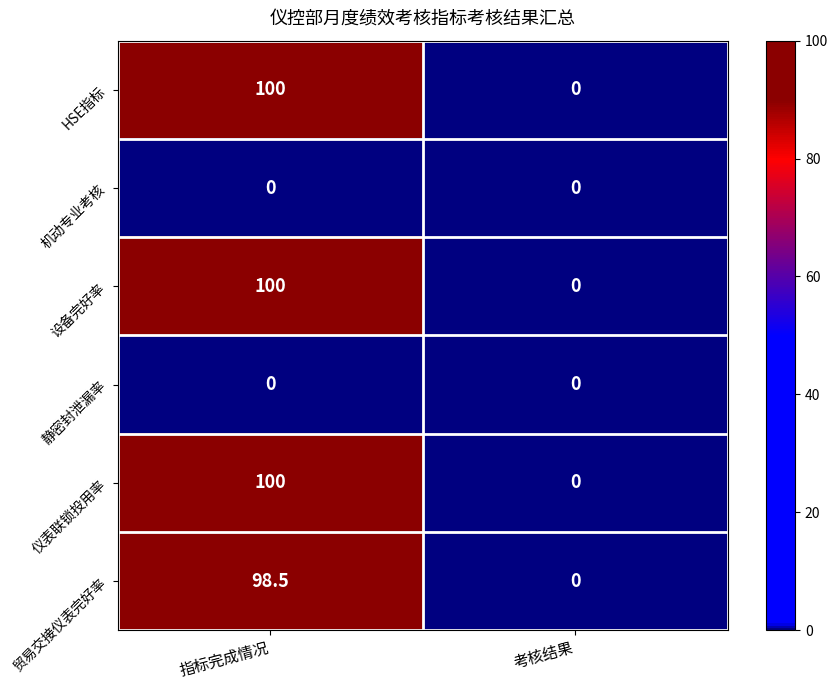

At which category is the sum across all series the highest?

指标完成情况